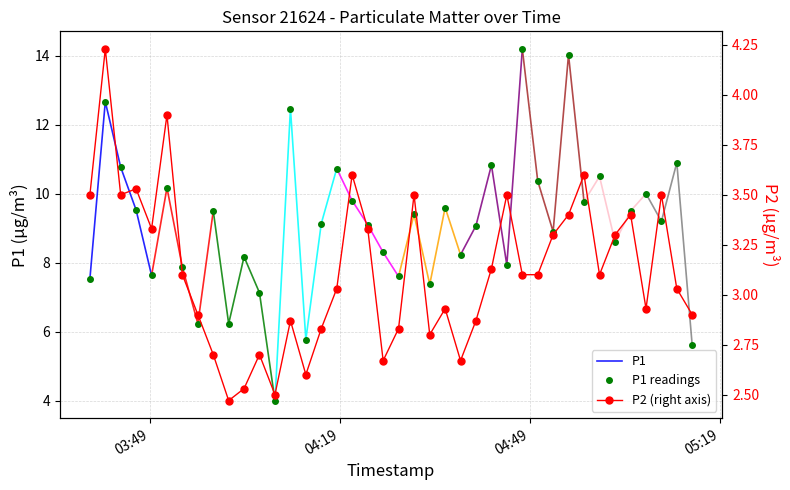

Does the chart have visible grid lines?

Yes